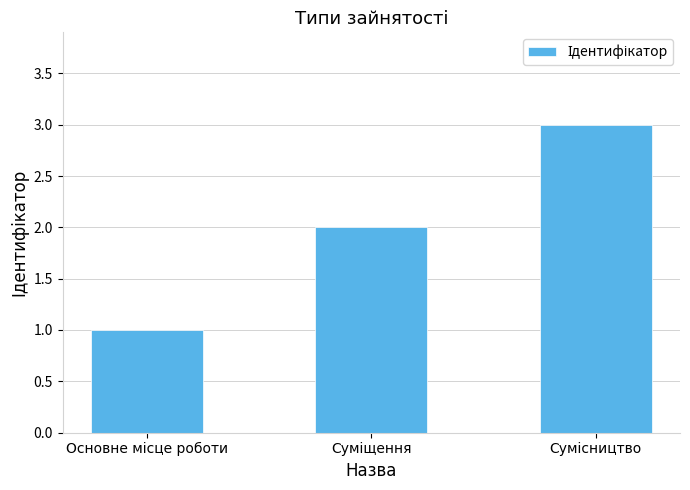

What is the sum of all values?

6